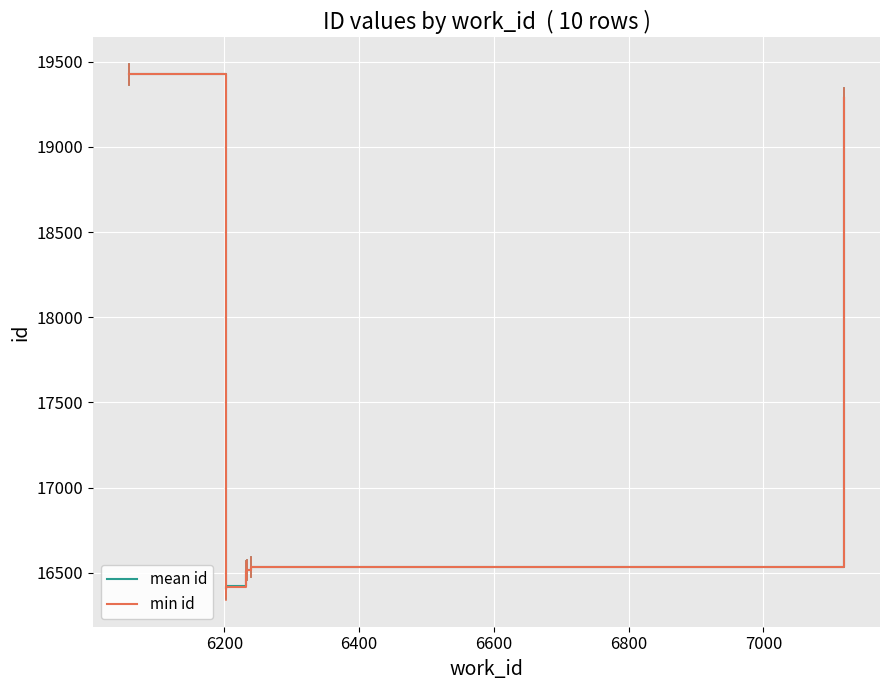

What is the minimum value for mean id?

16404.5